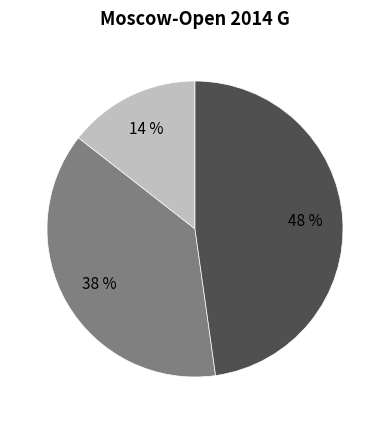

To the nearest percent, what is the average slice percentage?

33%